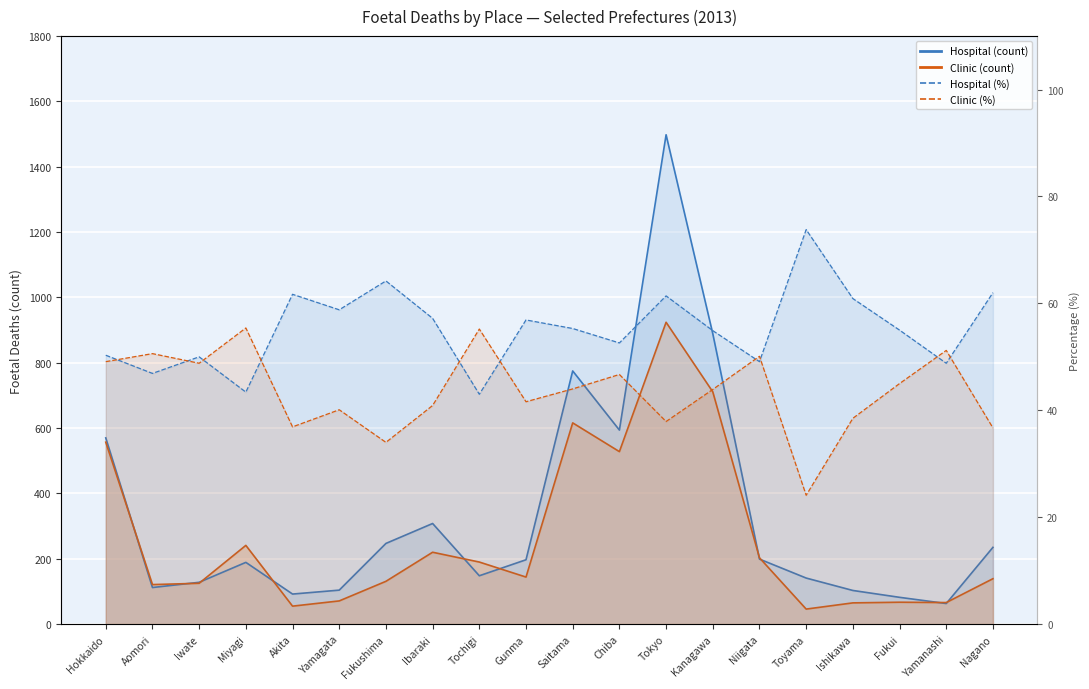

Where is the first local minimum for Hospital (%)?

Aomori